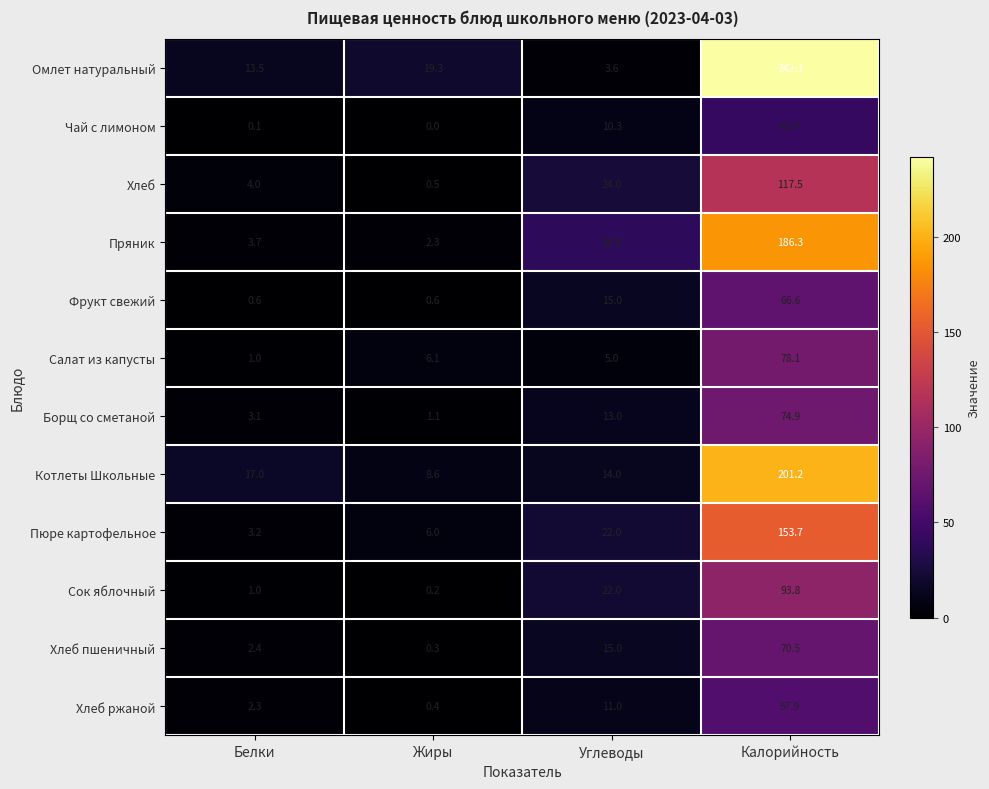

What is the sum of the Хлеб ржаной values at Жиры and Углеводы?

11.4